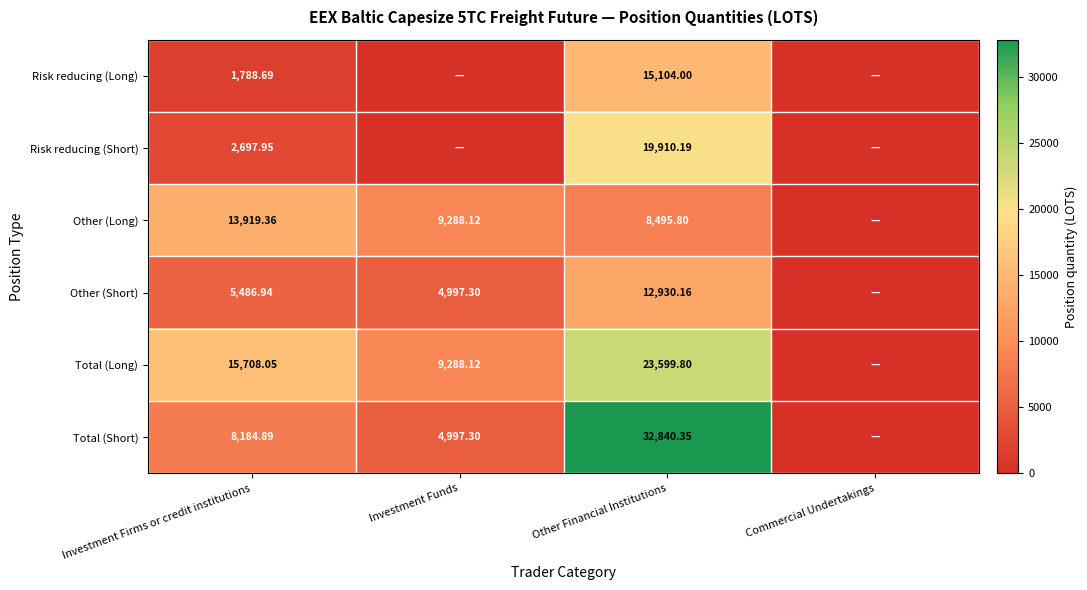

At Investment Firms or credit institutions, list the series in order from smallest to largest.

Risk reducing (Long), Risk reducing (Short), Other (Short), Total (Short), Other (Long), Total (Long)